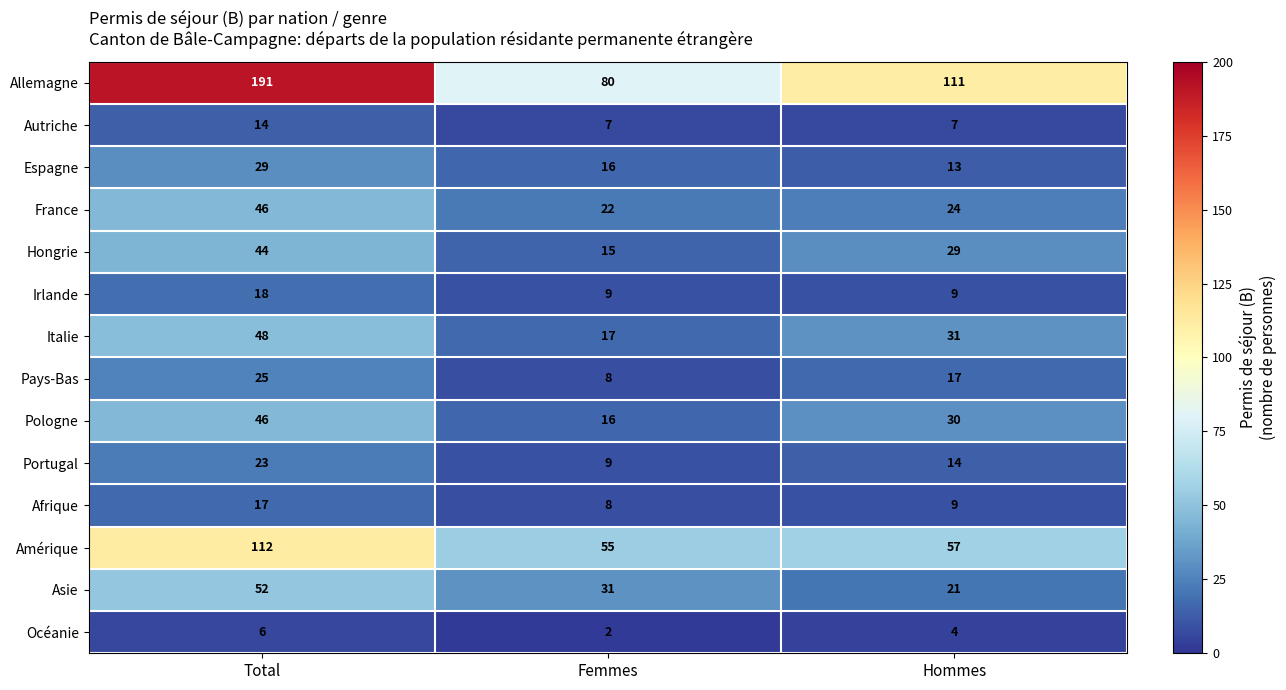

What is the minimum value shown in the chart?

2